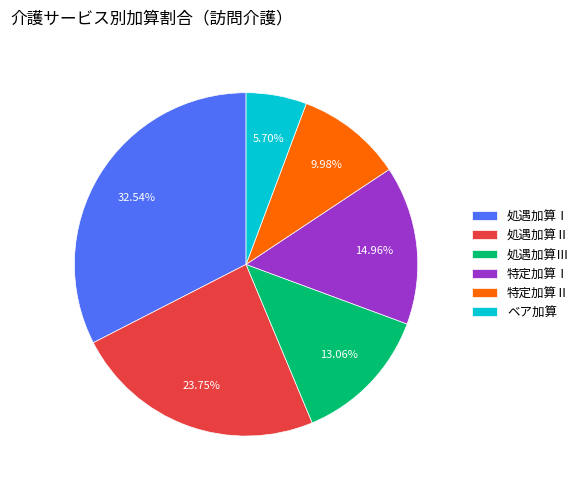

Which has a higher value, 特定加算Ⅰ or 処遇加算Ⅰ?

処遇加算Ⅰ